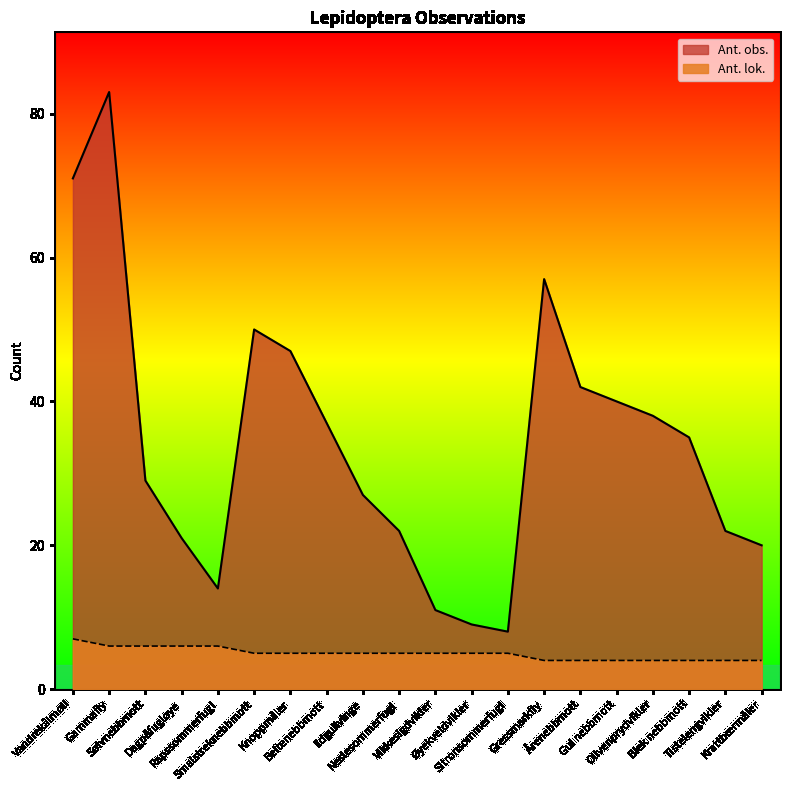

What position from the left is Årenebbmott?

15